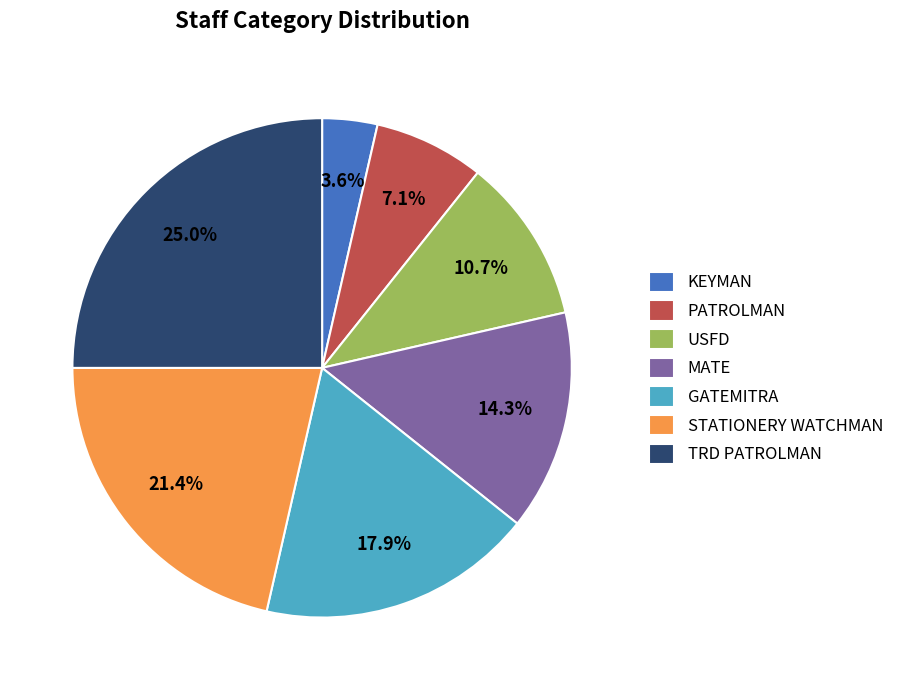

Between STATIONERY WATCHMAN and KEYMAN, which is larger?

STATIONERY WATCHMAN